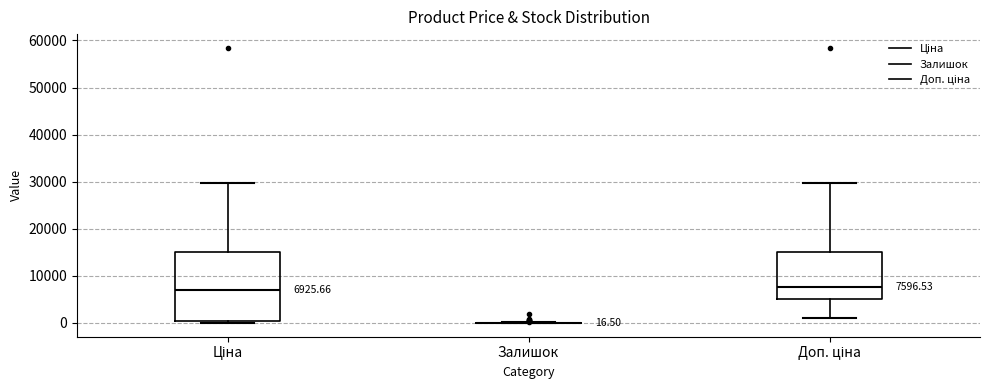

Comparing the boxes themselves (not the whiskers), which one is the tallest?

Ціна